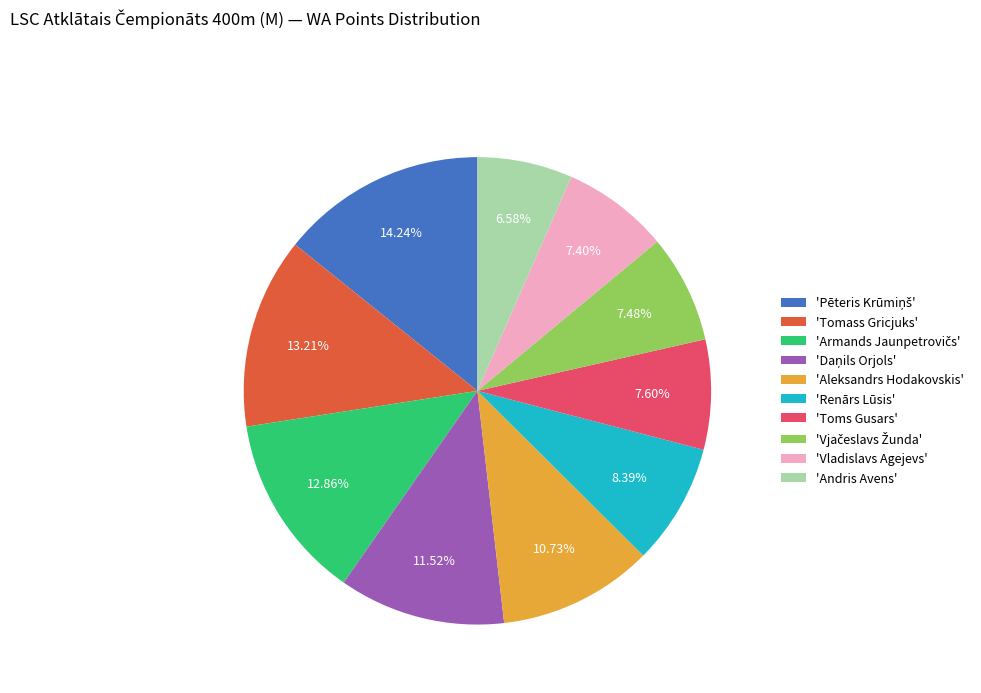

Which has a higher value, 'Aleksandrs Hodakovskis' or 'Vladislavs Agejevs'?

'Aleksandrs Hodakovskis'